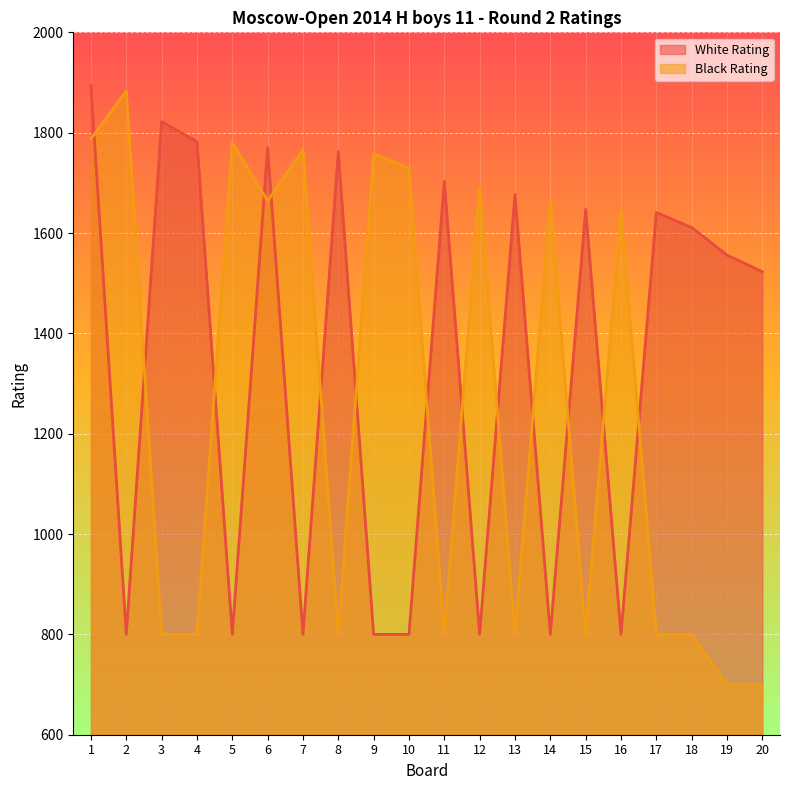

What is the maximum value for White Rating?

1894